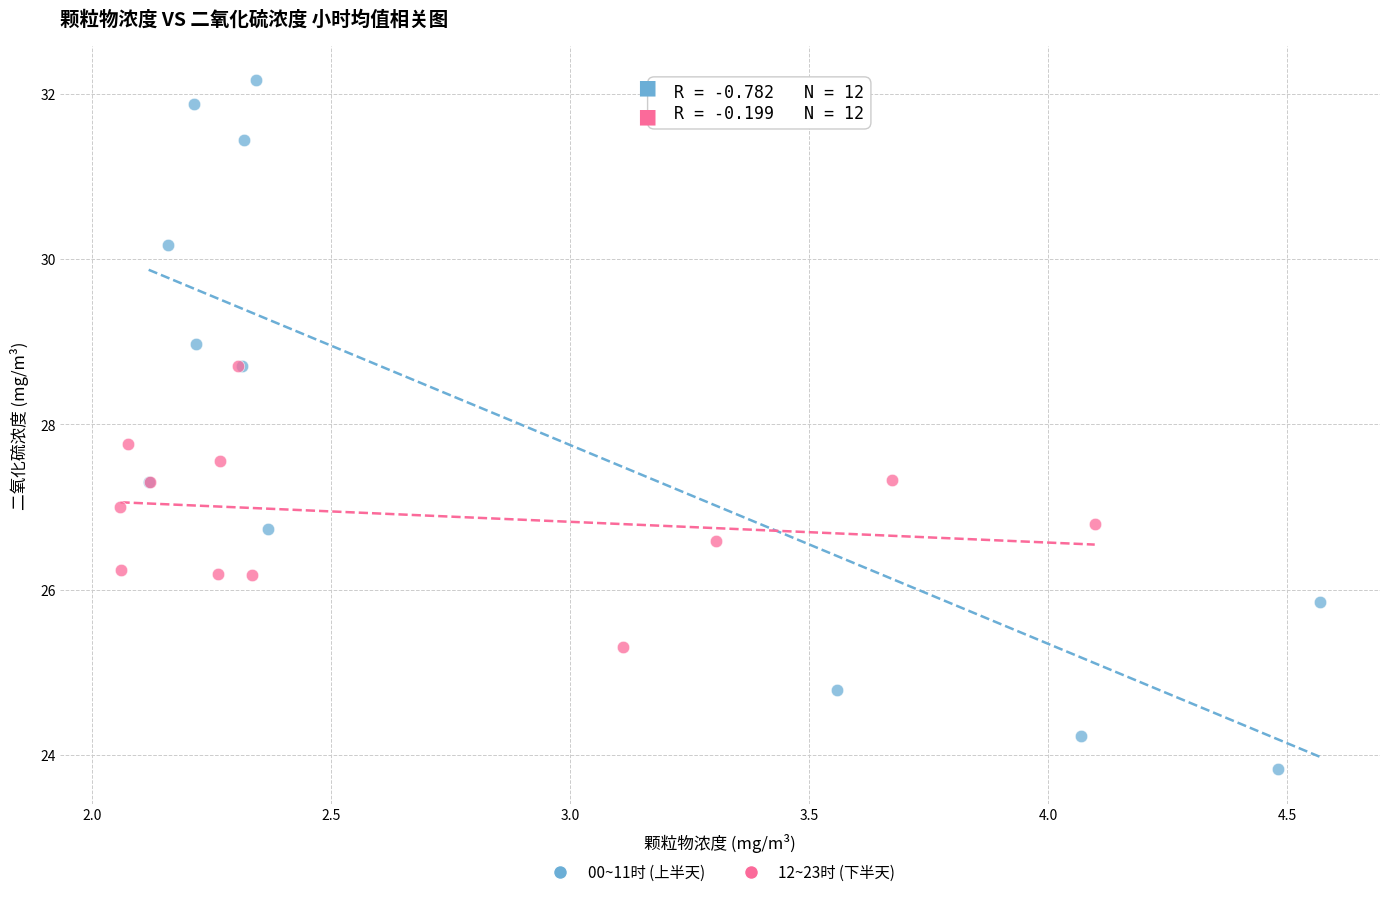

Which series has the largest Y range (max minus min)?

00~11时 (上半天)